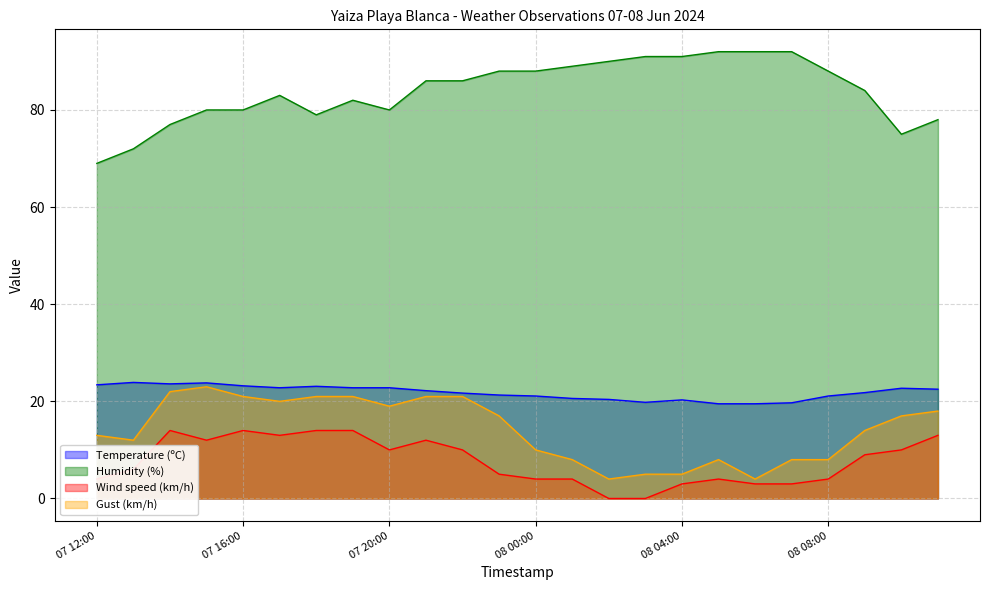

In Temperature (ºC), how many points are lower than both neighbors (excluding endpoints)?

3